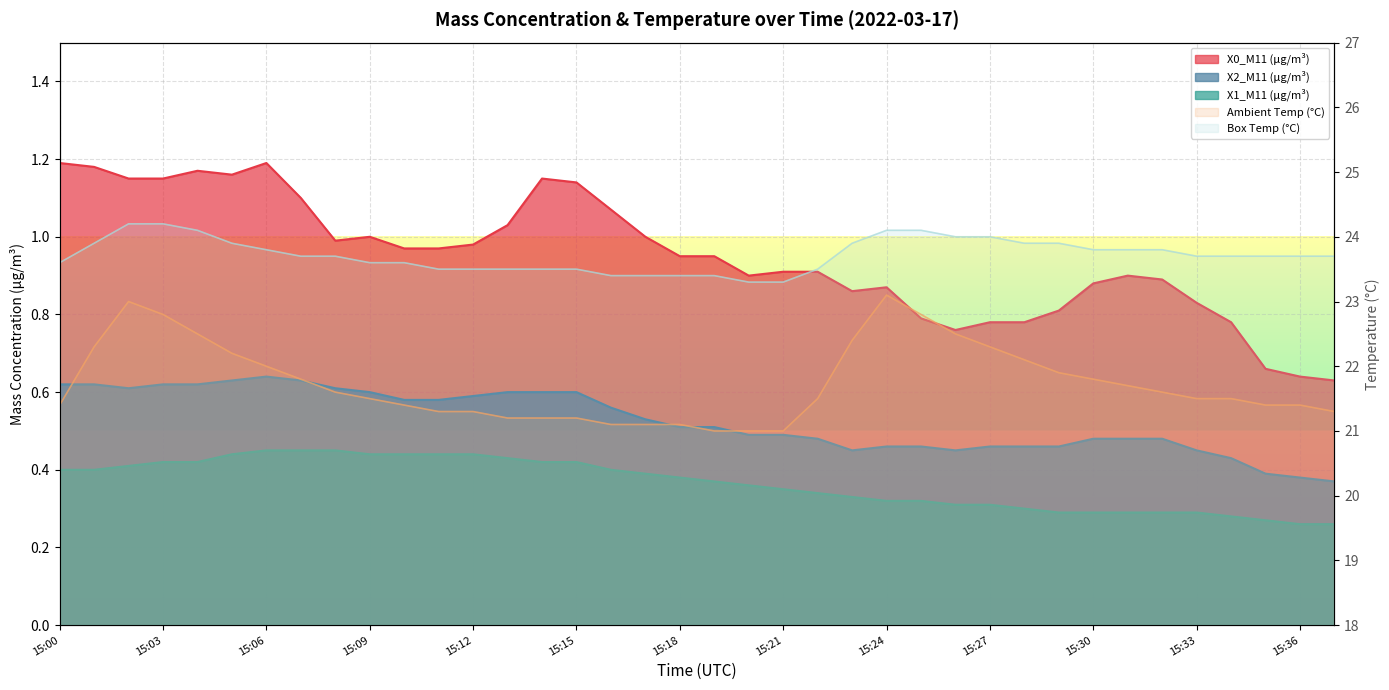

What value does the X1_M11 (μg/m³) series have at 15:24?

0.3